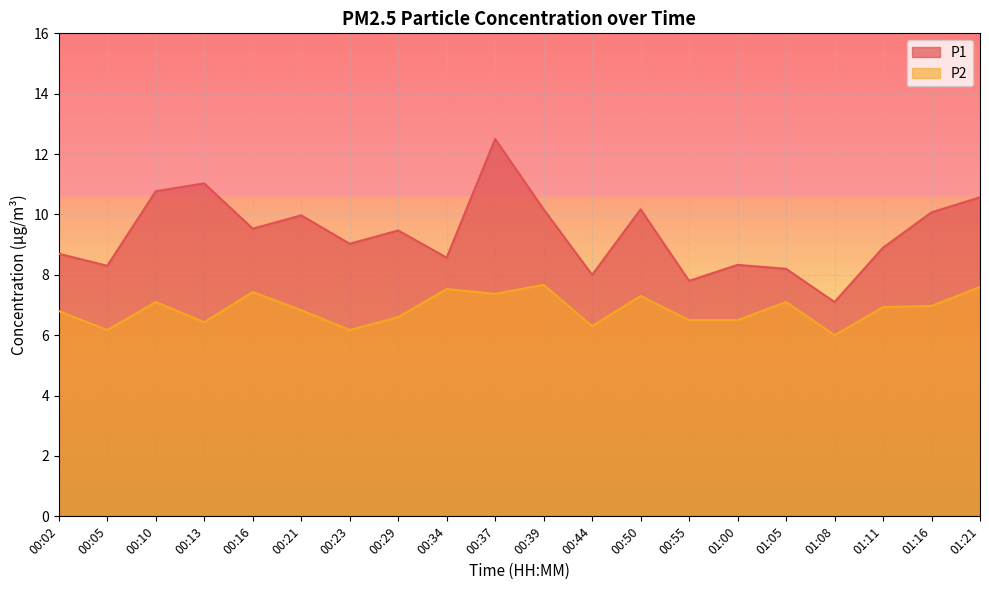

True or false: P1 has a value of 9.0 at 00:23.

True